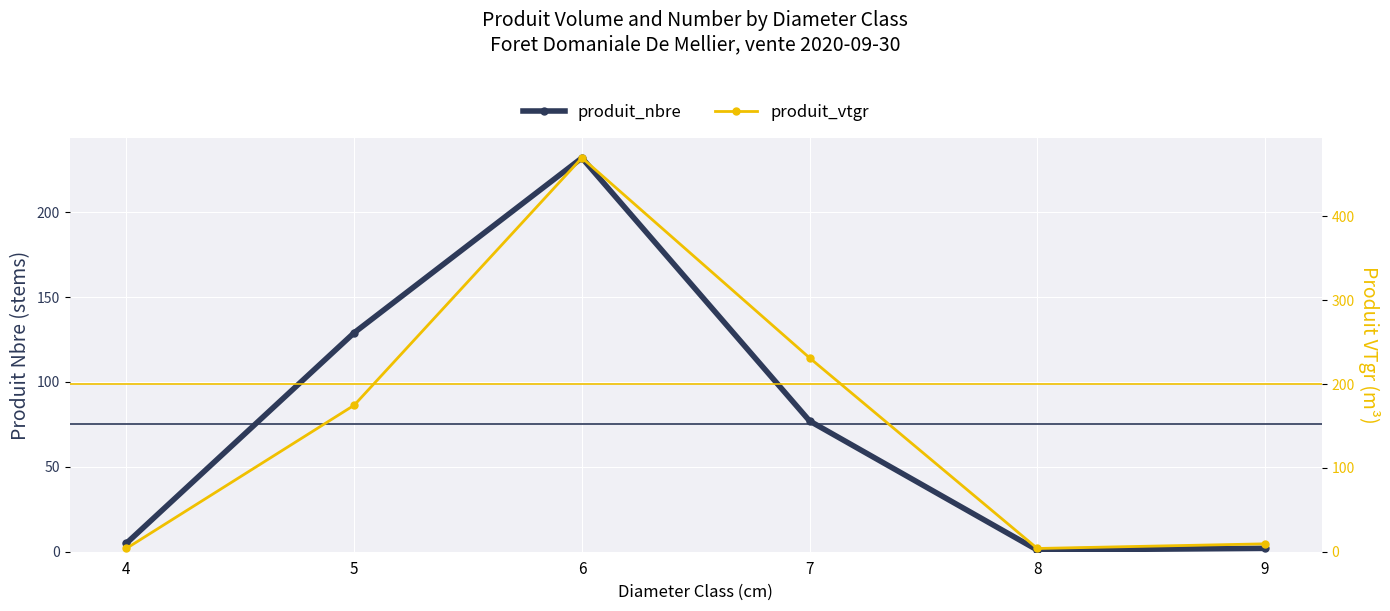

List the series in order of their overall mean, lowest first.

produit_nbre, produit_vtgr